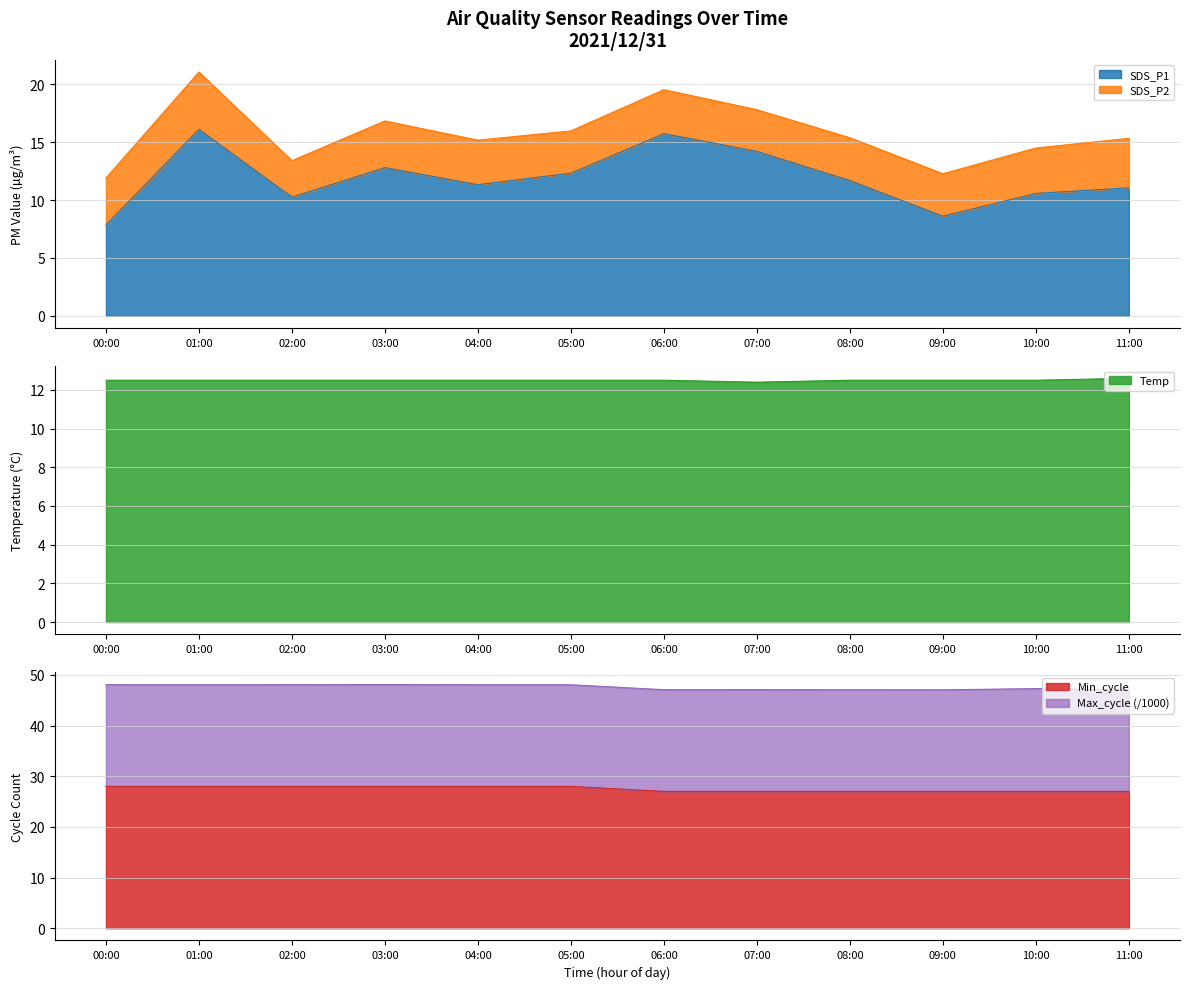

The Min_cycle series shows 15.8 at 00:00. True or false?

False